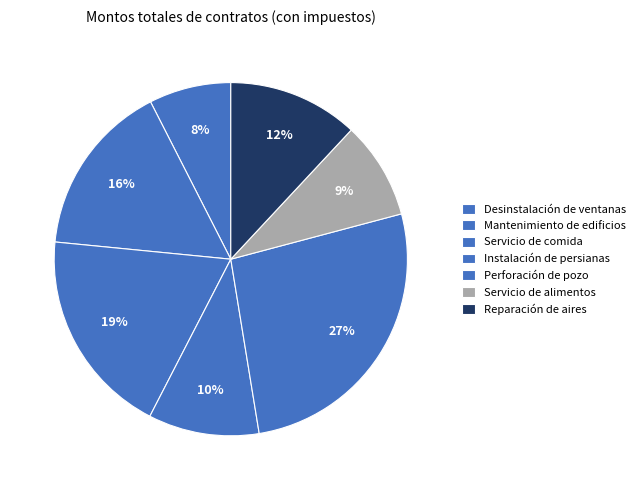

Which category has the smallest portion of the pie?

Desinstalación de ventanas